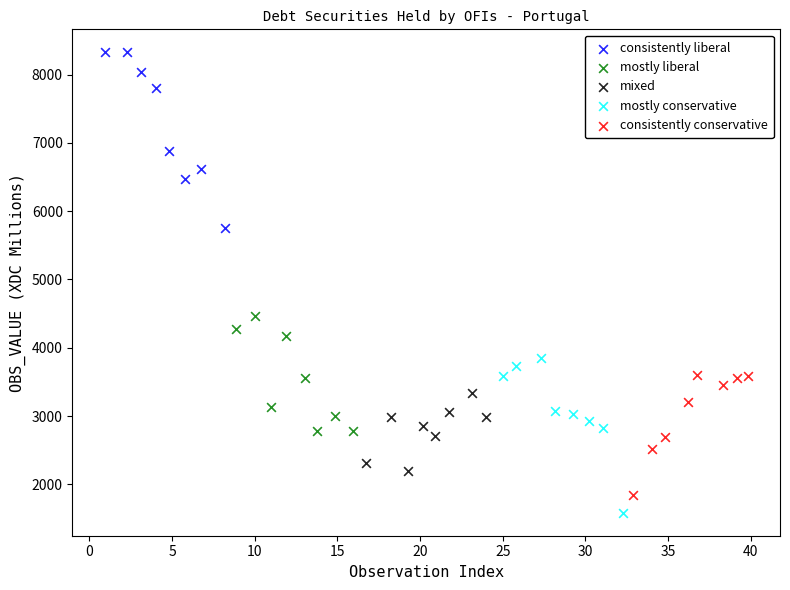

Which series contains the lowest Y value?

mostly conservative